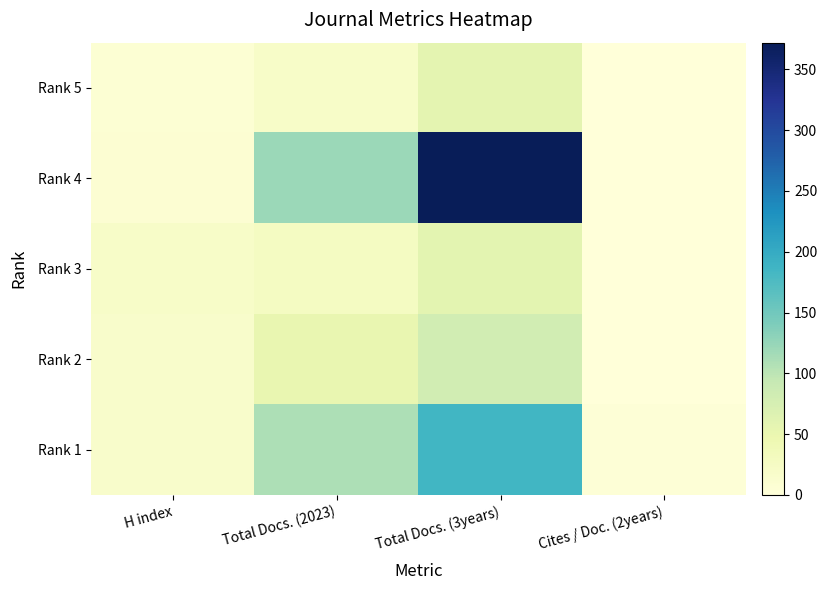

Rank the series by their maximum value, from lowest to highest.

Rank 5, Rank 3, Rank 2, Rank 1, Rank 4